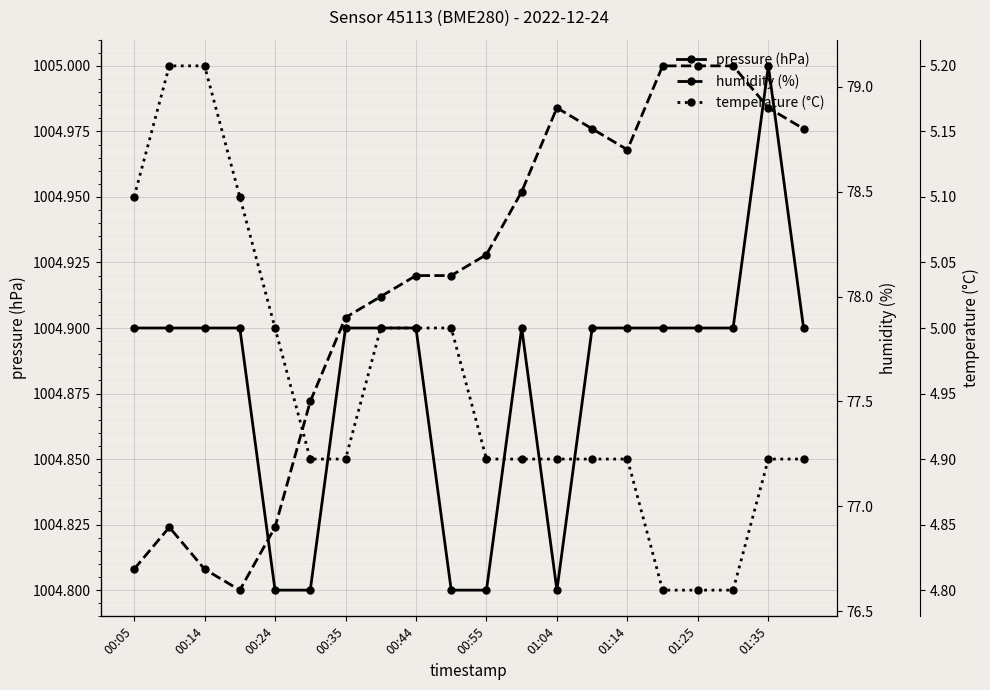

True or false: pressure (hPa) and humidity (%) intersect in this chart.

False